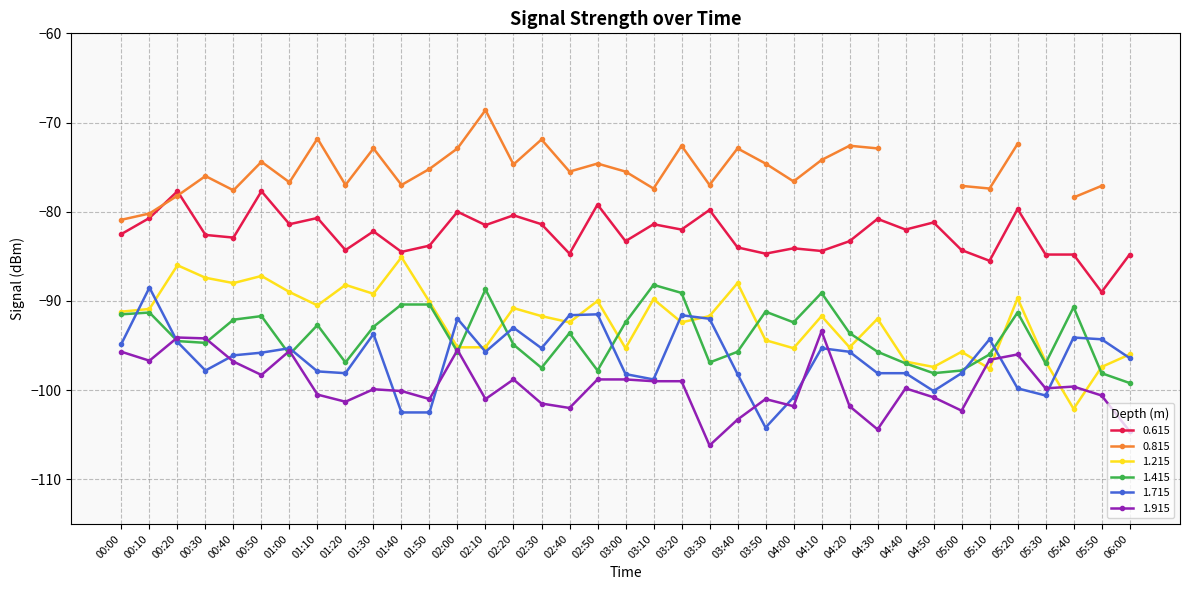

True or false: 1.915 and 1.215 cross at least once.

True